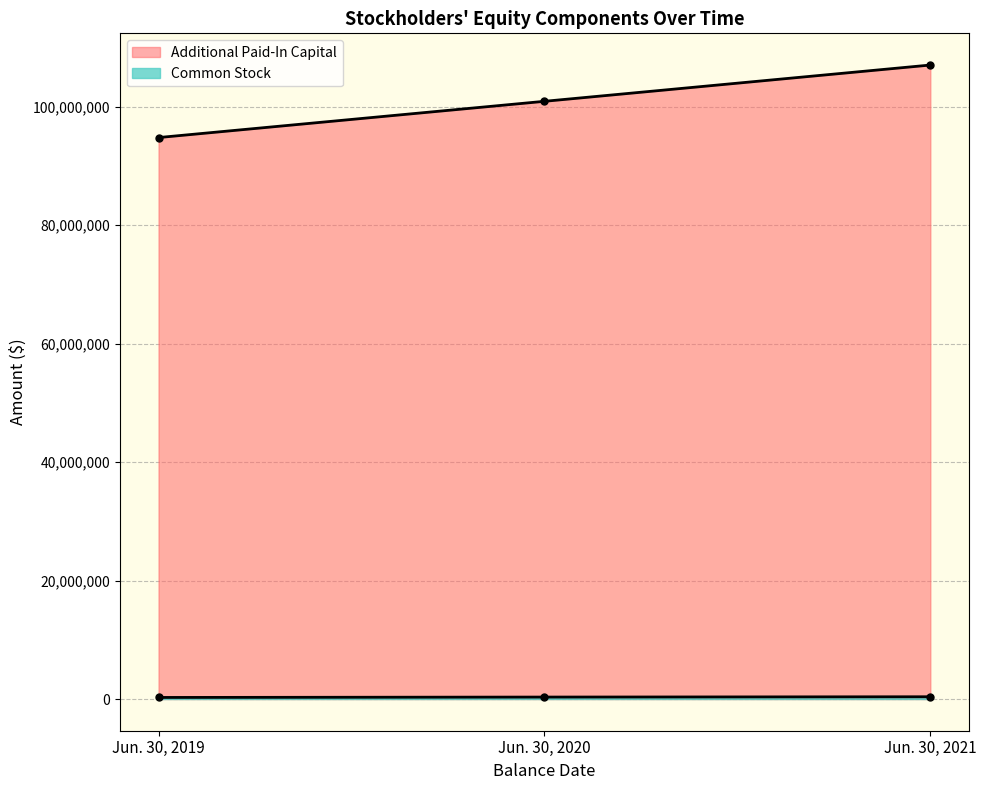

How many data points in Additional Paid-In Capital are less than 100881957?

1